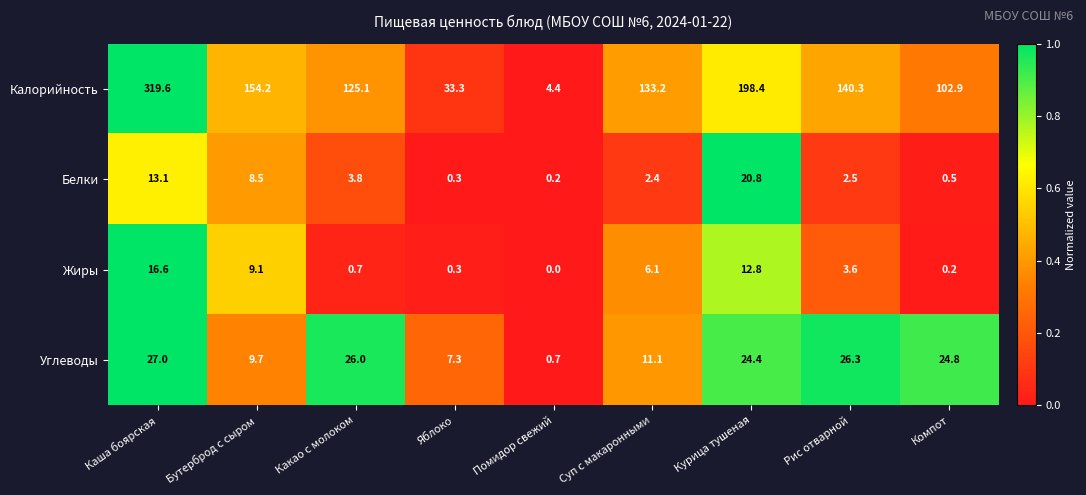

The Жиры series shows 9.3 at Помидор свежий. True or false?

False